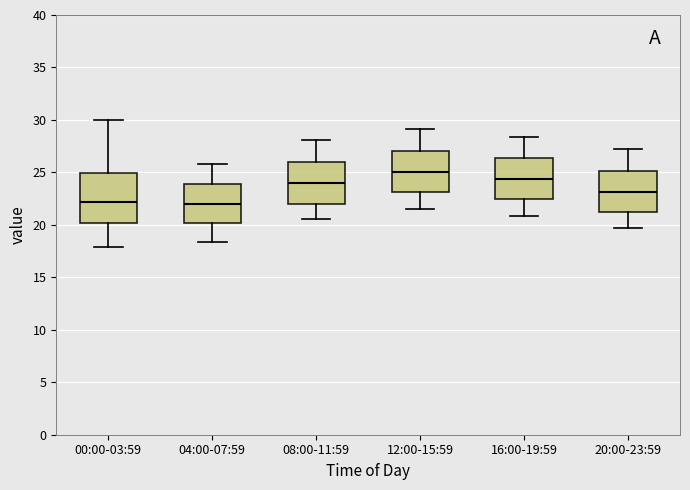

Reading left to right, read every box against the y-axis: the position of its median line, the range the box covers, and the ends of its whiskers. The values are not printed on the chart, so give them approximately, as read against the axis.

00:00-03:59: median 22.0, box 20.0 to 25.0, whiskers 18.0 to 30.0
04:00-07:59: median 22.0, box 20.0 to 24.0, whiskers 18.5 to 26.0
08:00-11:59: median 24.0, box 22.0 to 26.0, whiskers 20.5 to 28.0
12:00-15:59: median 25.0, box 23.0 to 27.0, whiskers 21.5 to 29.0
16:00-19:59: median 24.5, box 22.5 to 26.5, whiskers 21.0 to 28.5
20:00-23:59: median 23.0, box 21.0 to 25.0, whiskers 19.5 to 27.0